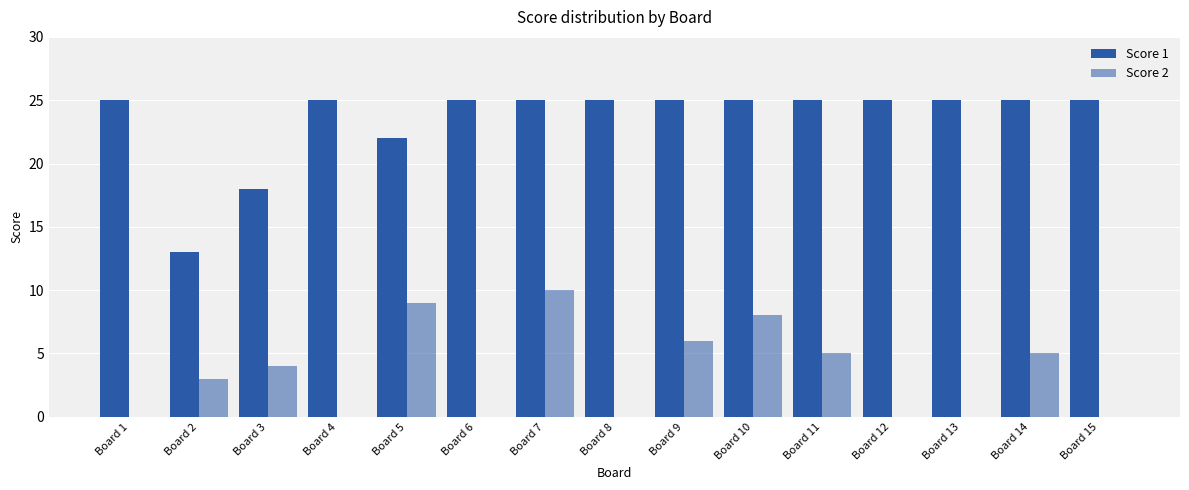

Which series has the widest spread of values?

Score 1